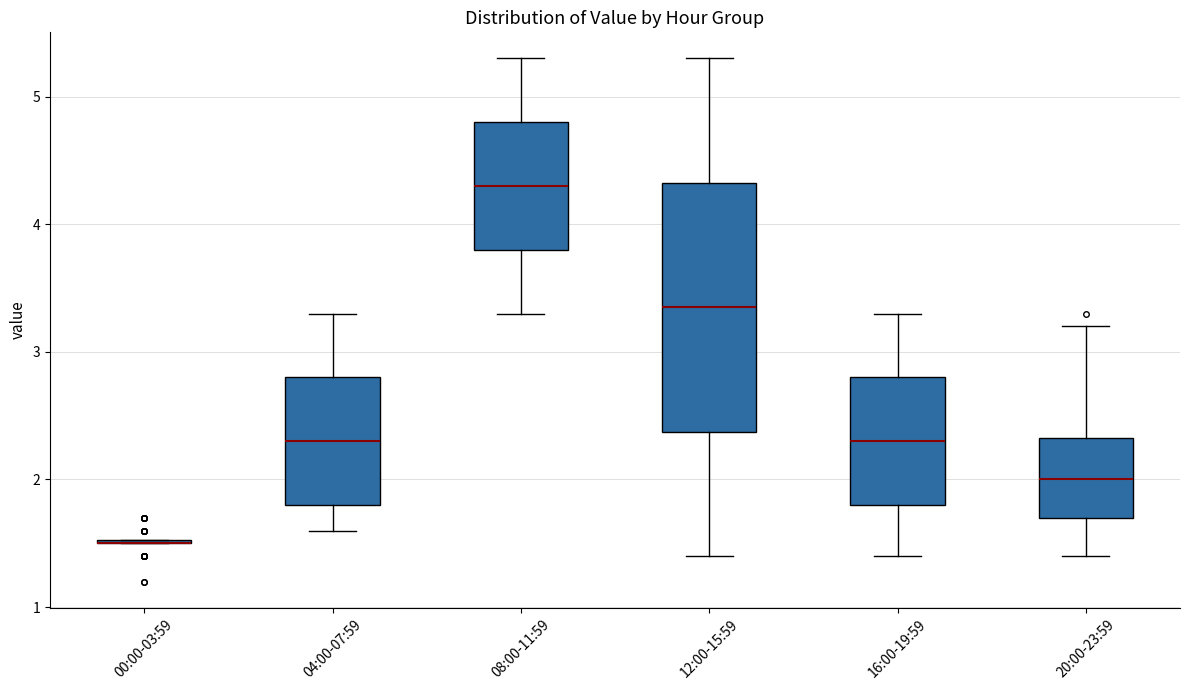

Reading left to right, read every box against the y-axis: the position of its median line, the range the box covers, and the ends of its whiskers. The values are not printed on the chart, so give them approximately, as read against the axis.

00:00-03:59: box collapsed to a line at 1.5, whiskers 1.5 to 1.5
04:00-07:59: median 2.3, box 1.8 to 2.8, whiskers 1.6 to 3.3
08:00-11:59: median 4.3, box 3.8 to 4.8, whiskers 3.3 to 5.3
12:00-15:59: median 3.4, box 2.4 to 4.3, whiskers 1.4 to 5.3
16:00-19:59: median 2.3, box 1.8 to 2.8, whiskers 1.4 to 3.3
20:00-23:59: median 2.0, box 1.7 to 2.3, whiskers 1.4 to 3.2